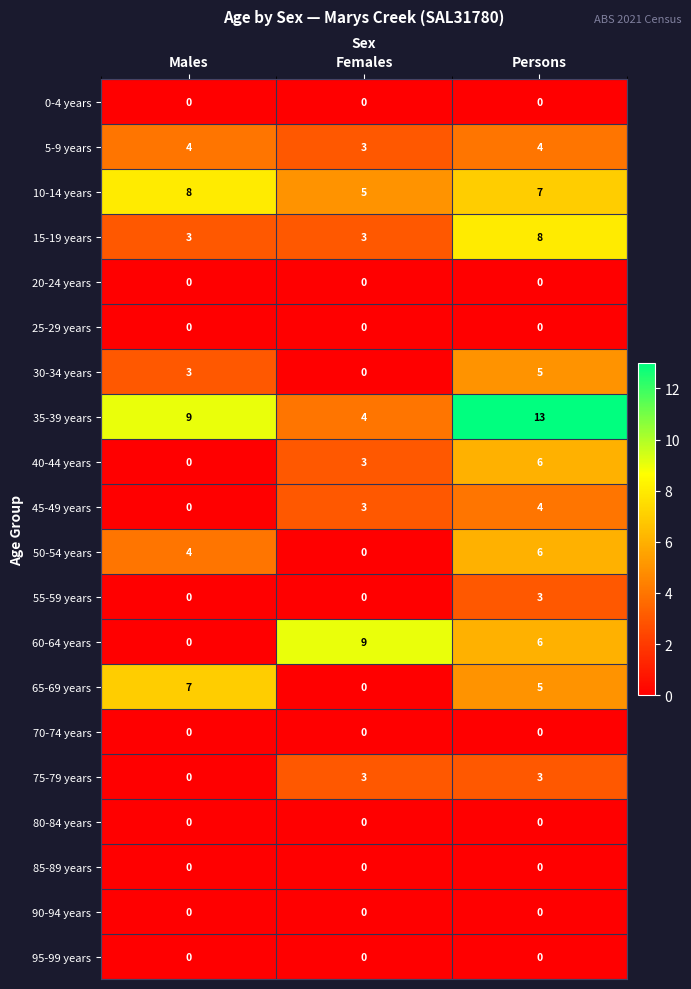

What is the spread (max minus min) of values at Persons?

13